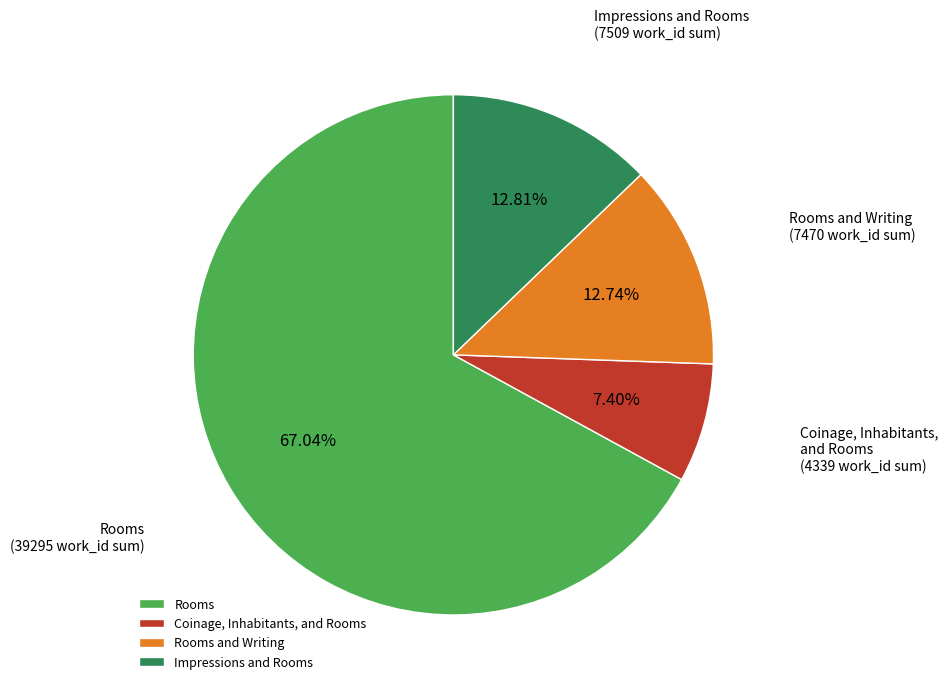

Between Coinage, Inhabitants, and Rooms and Impressions and Rooms, which is larger?

Impressions and Rooms